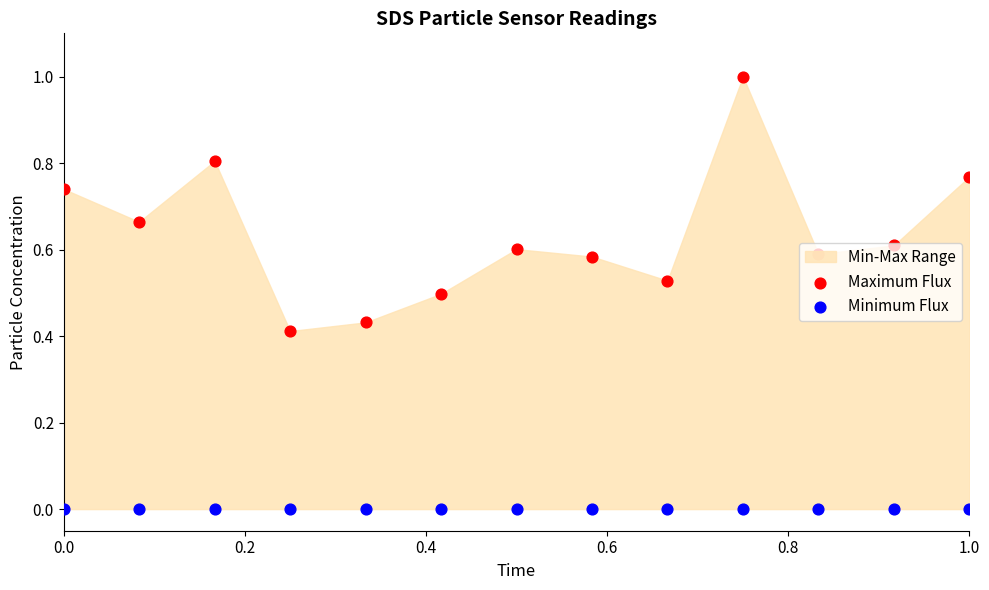

At how many categories does at least one series exceed 0?

13